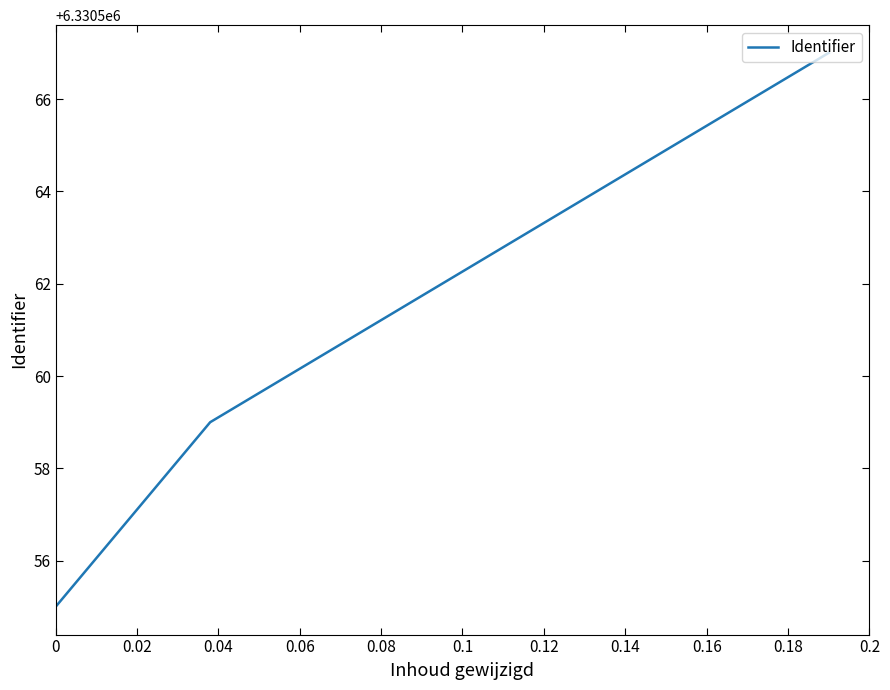

True or false: there are more than 2 points higher than both neighbors.

False